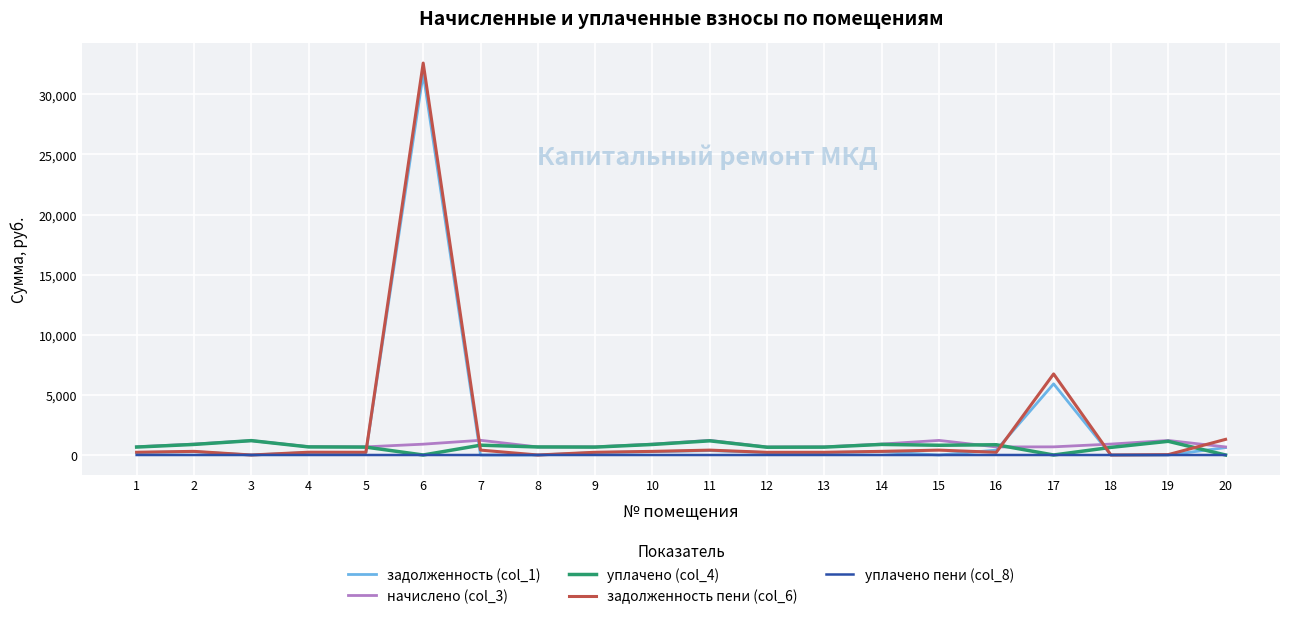

Is it true that уплачено пени (col_8) equals 0.0 at 10?

True